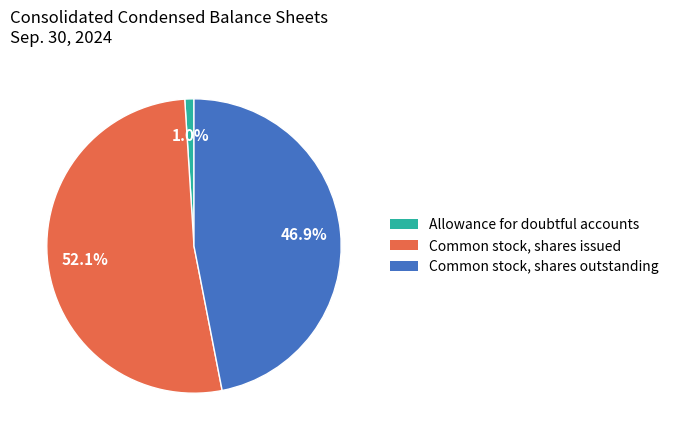

What percentage do Common stock, shares issued and Allowance for doubtful accounts together represent?

53.1%